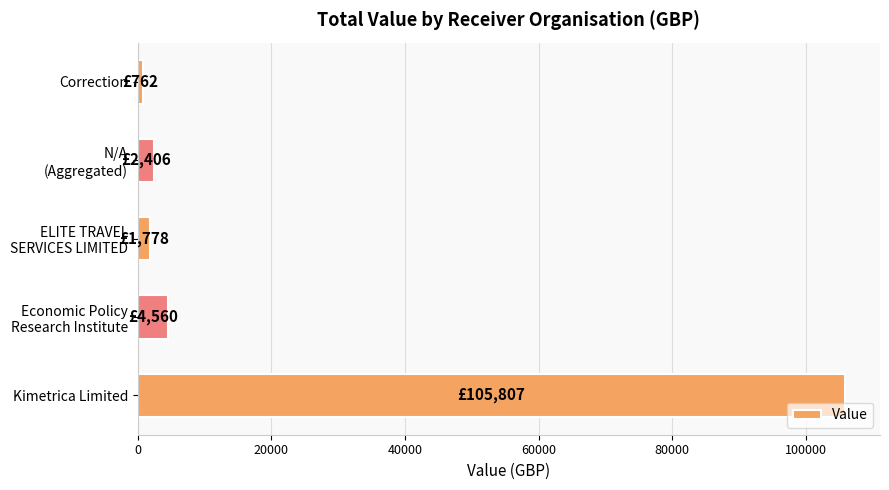

What is the greatest value displayed?

105807